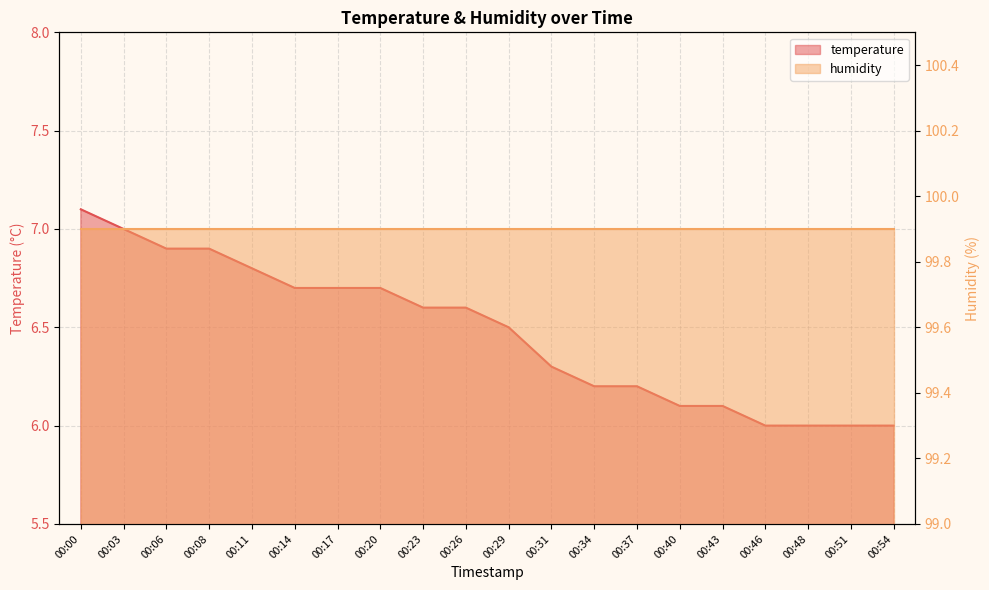

What is the minimum value for temperature?

6.0